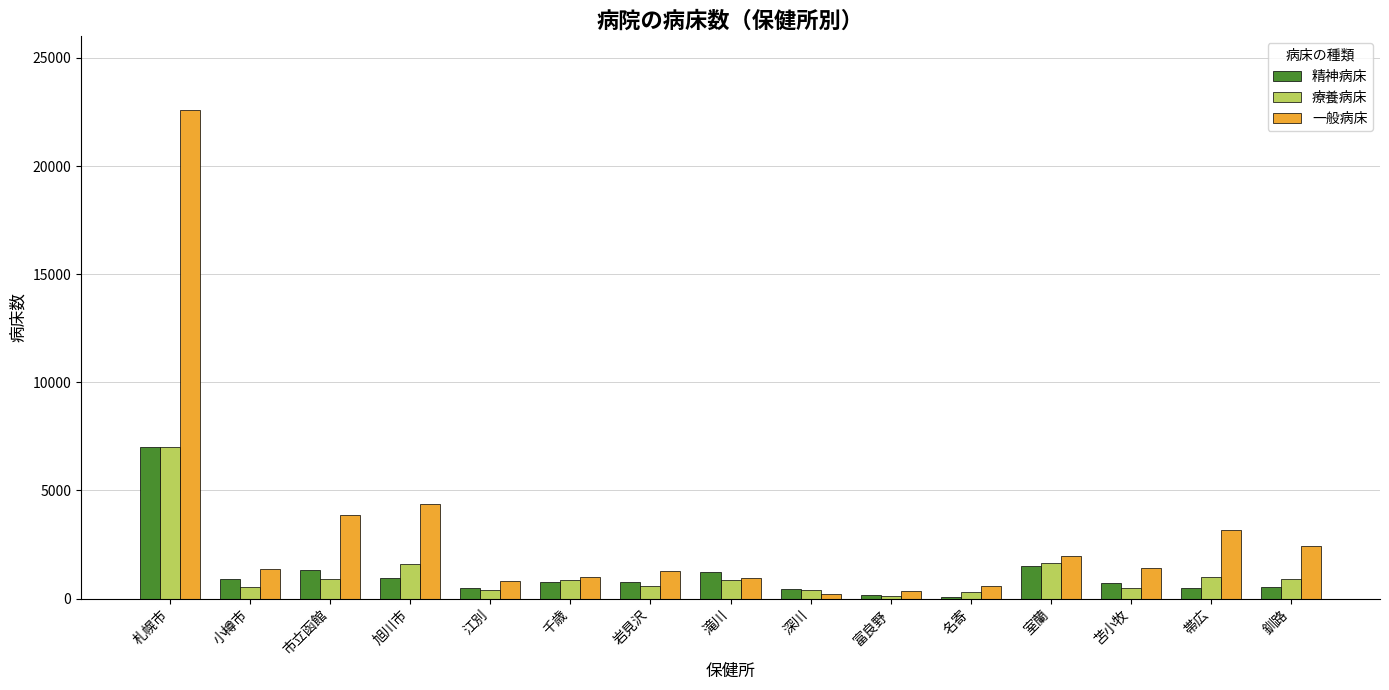

At which category does the chart reach its peak across all series?

札幌市